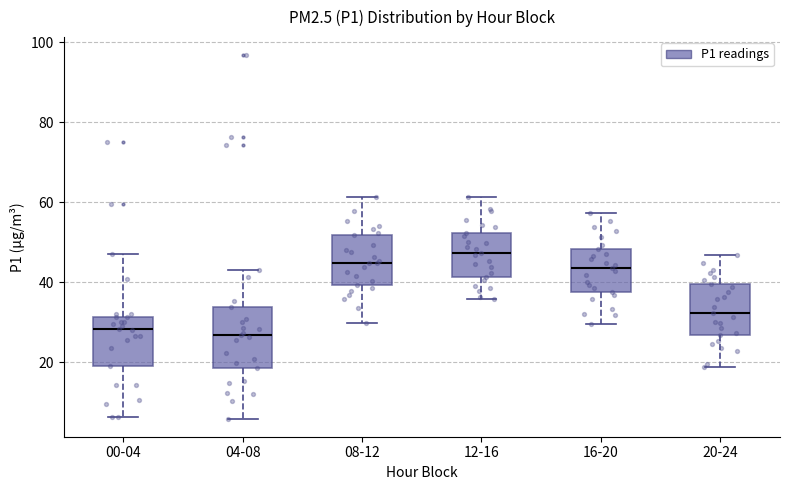

Reading left to right, read every box against the y-axis: the position of its median line, the range the box covers, and the ends of its whiskers. The values are not printed on the chart, so give them approximately, as read against the axis.

00-04: median 28, box 20 to 32, whiskers 6 to 48
04-08: median 26, box 18 to 34, whiskers 6 to 44
08-12: median 44, box 40 to 52, whiskers 30 to 62
12-16: median 48, box 42 to 52, whiskers 36 to 62
16-20: median 44, box 38 to 48, whiskers 30 to 58
20-24: median 32, box 26 to 40, whiskers 18 to 46